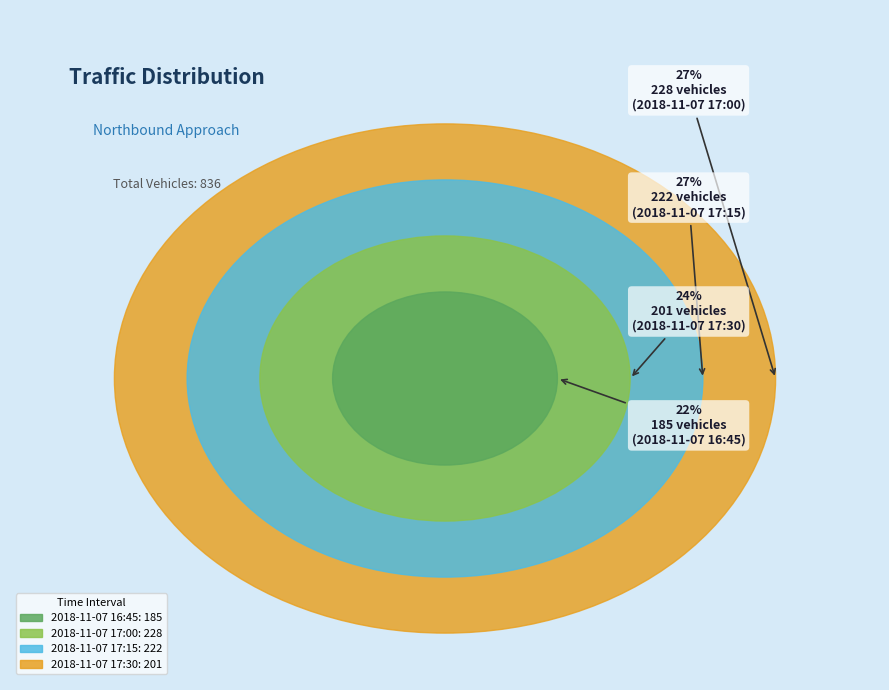

How many segments does this pie chart have?

4